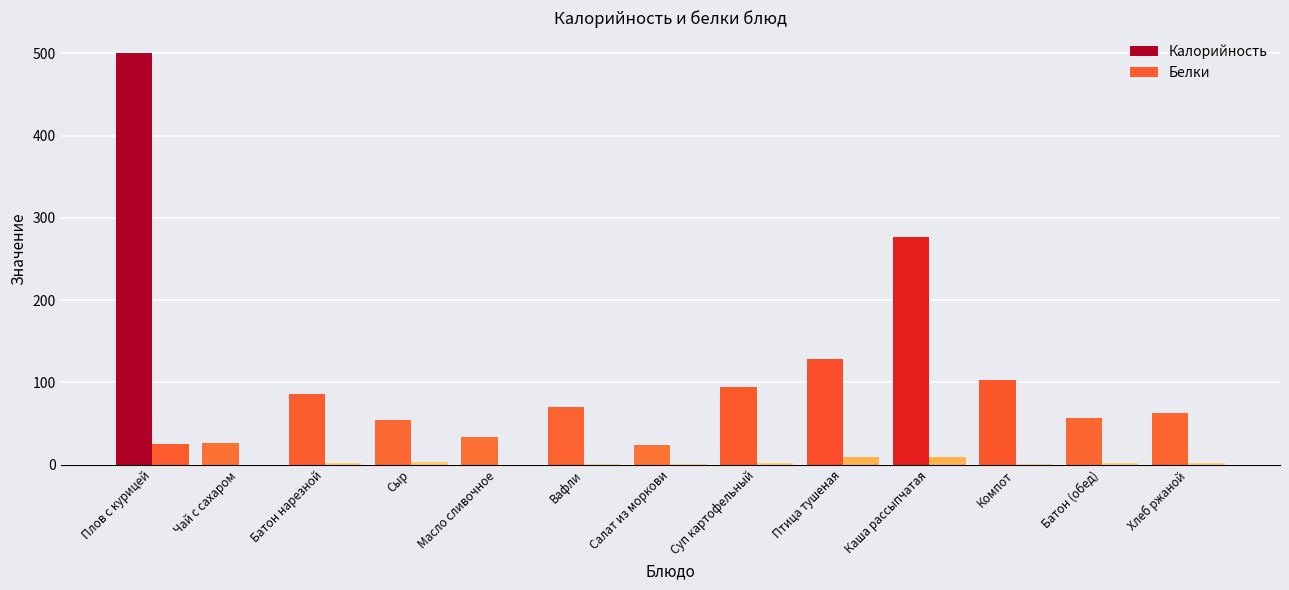

Is it true that Калорийность equals 153.5 at Батон нарезной?

False